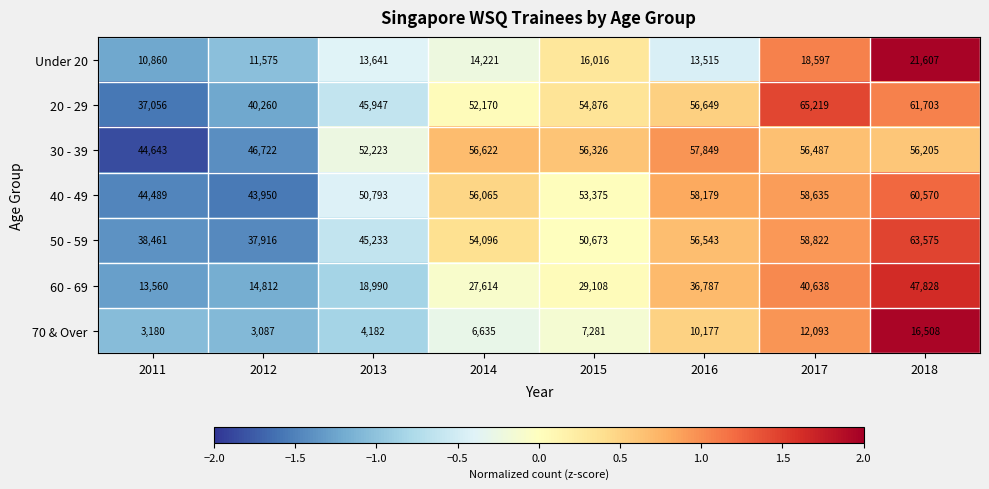

What is the total value across all series at 2013?

231009